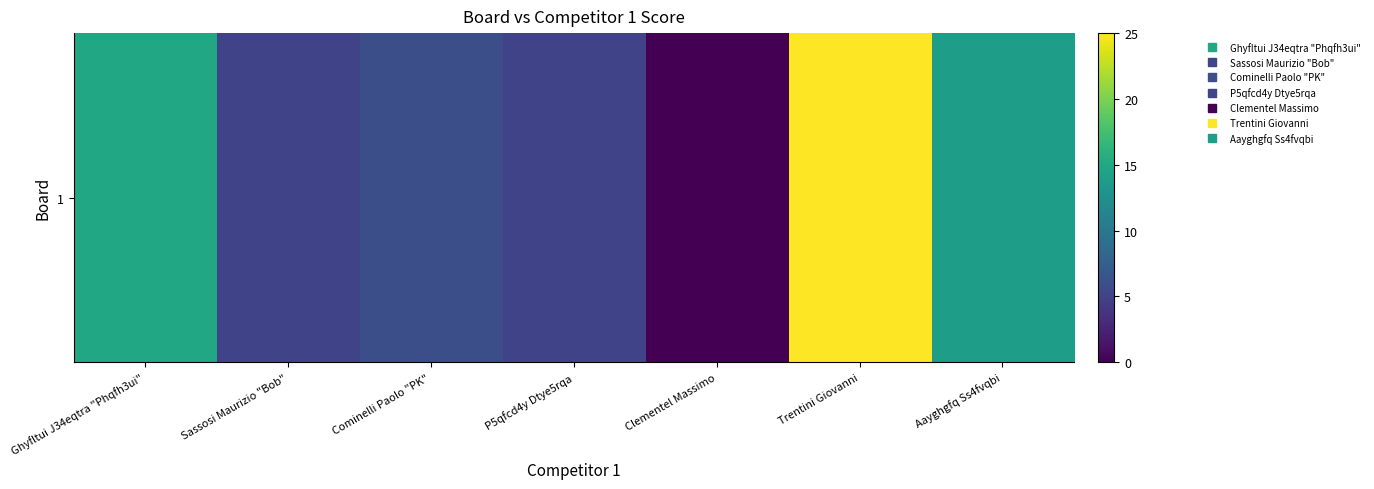

What is the average value?

10